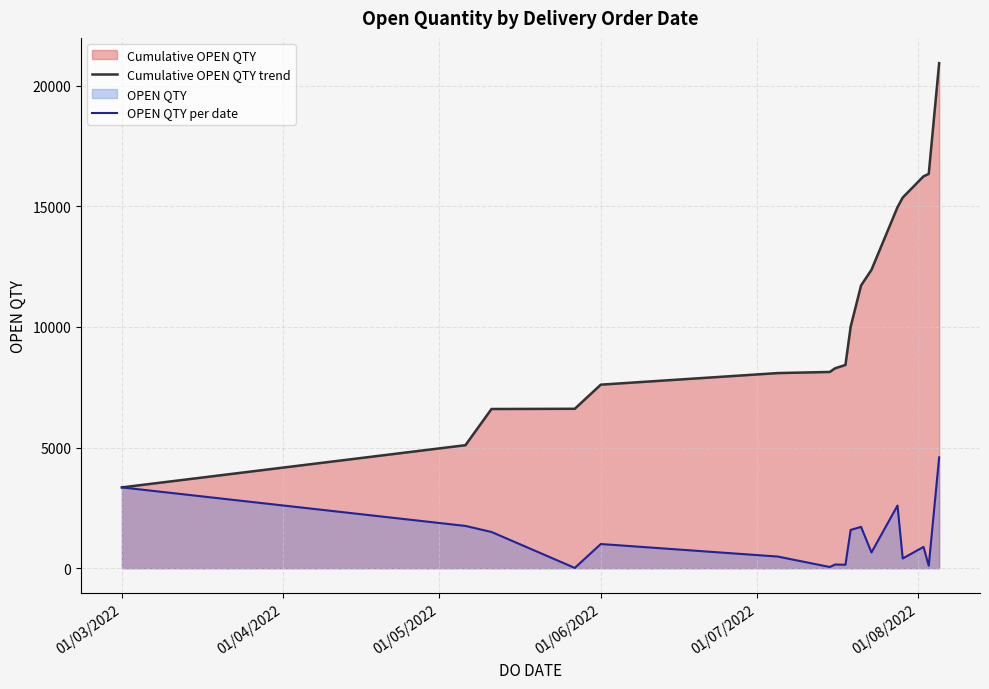

What is the maximum value shown in the chart?

20935